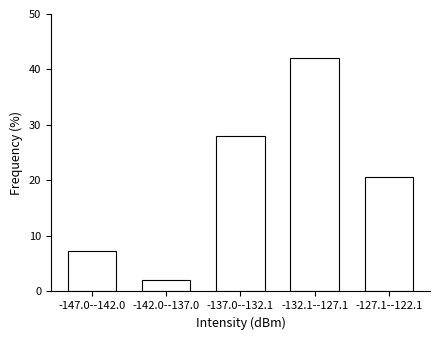

Reading left to right, what are all the values shown in this chart?

7.3	2.0	28.0	42.0	20.7